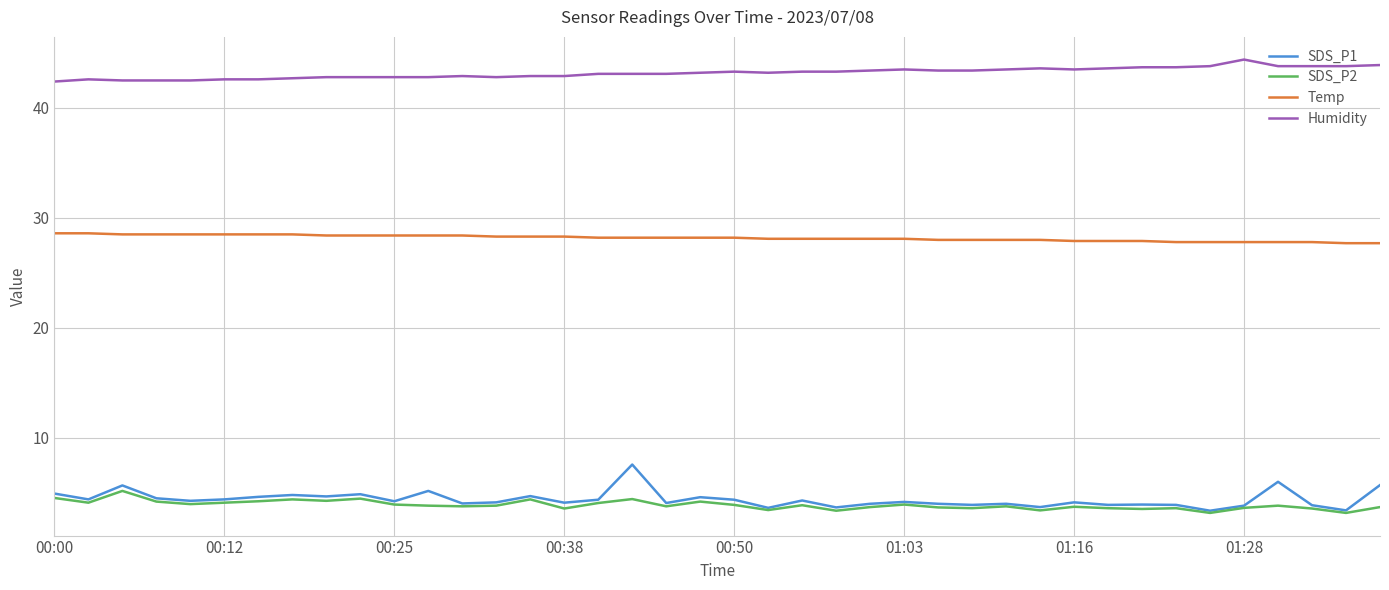

Which series has the widest spread of values?

SDS_P1